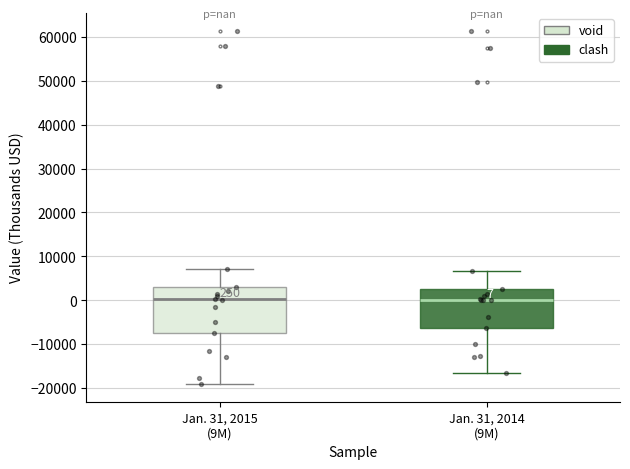

Which box is the tallest, from its lower edge to its upper edge?

Jan. 31, 2015 (9M)